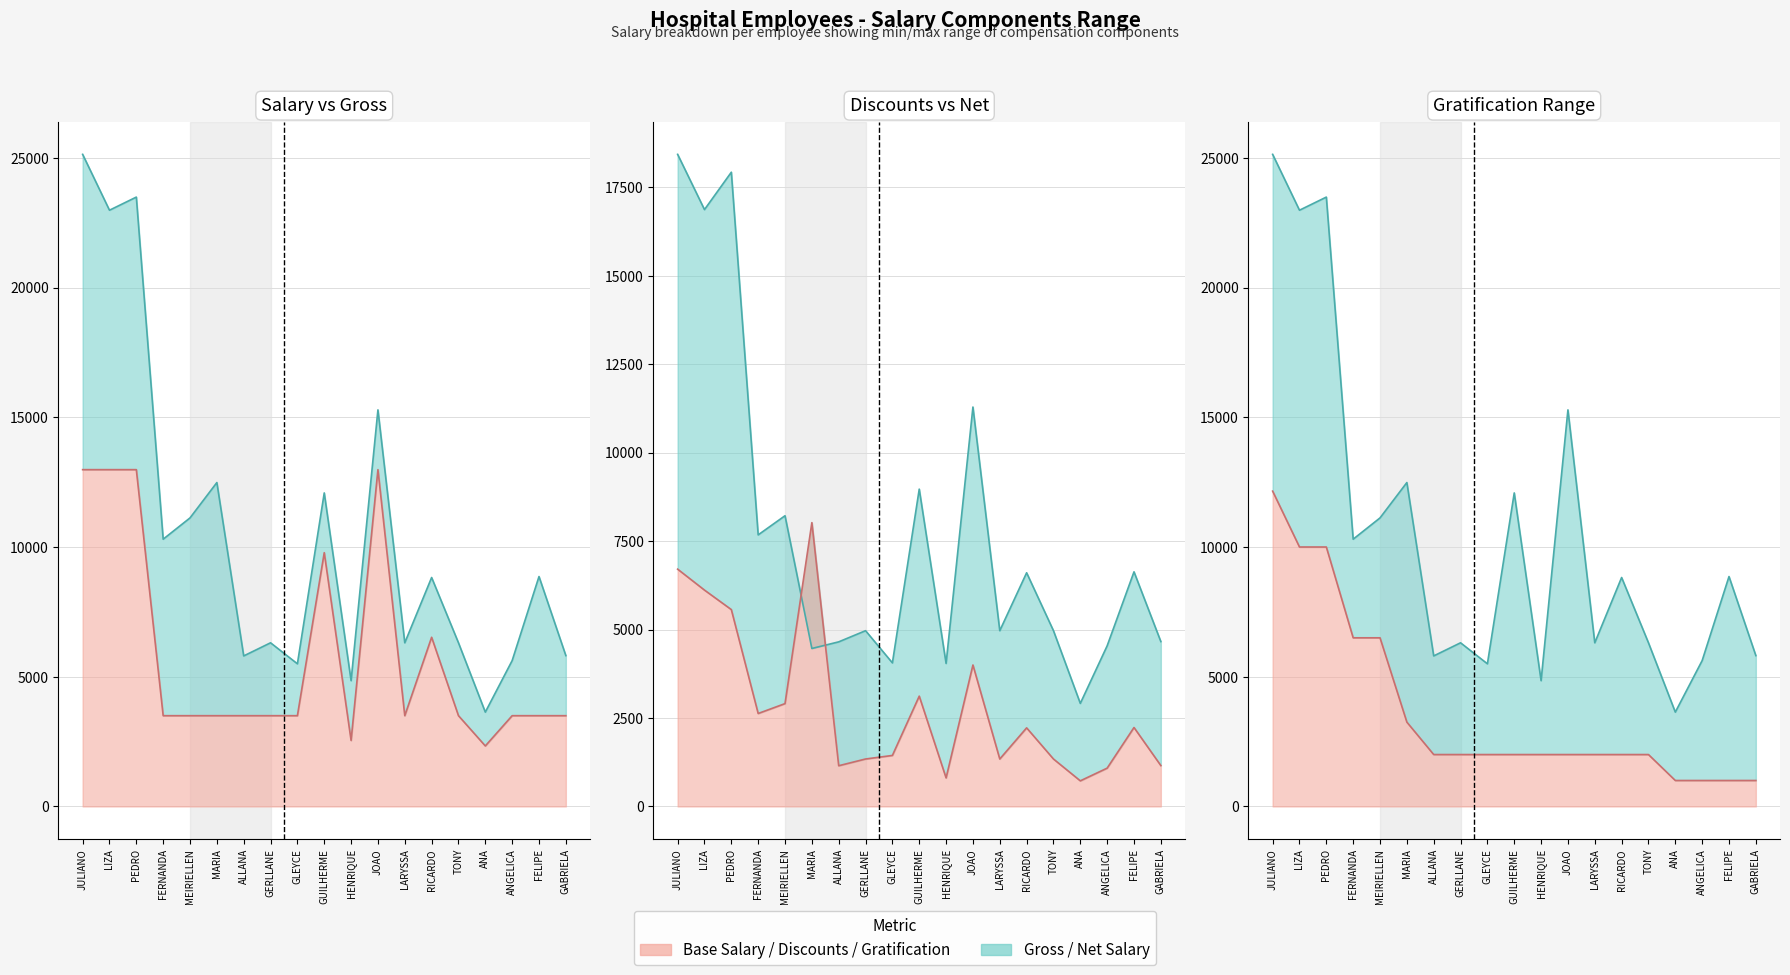

What is the difference between the maximum and minimum values in the GRATIFICACAO series?

11153.1